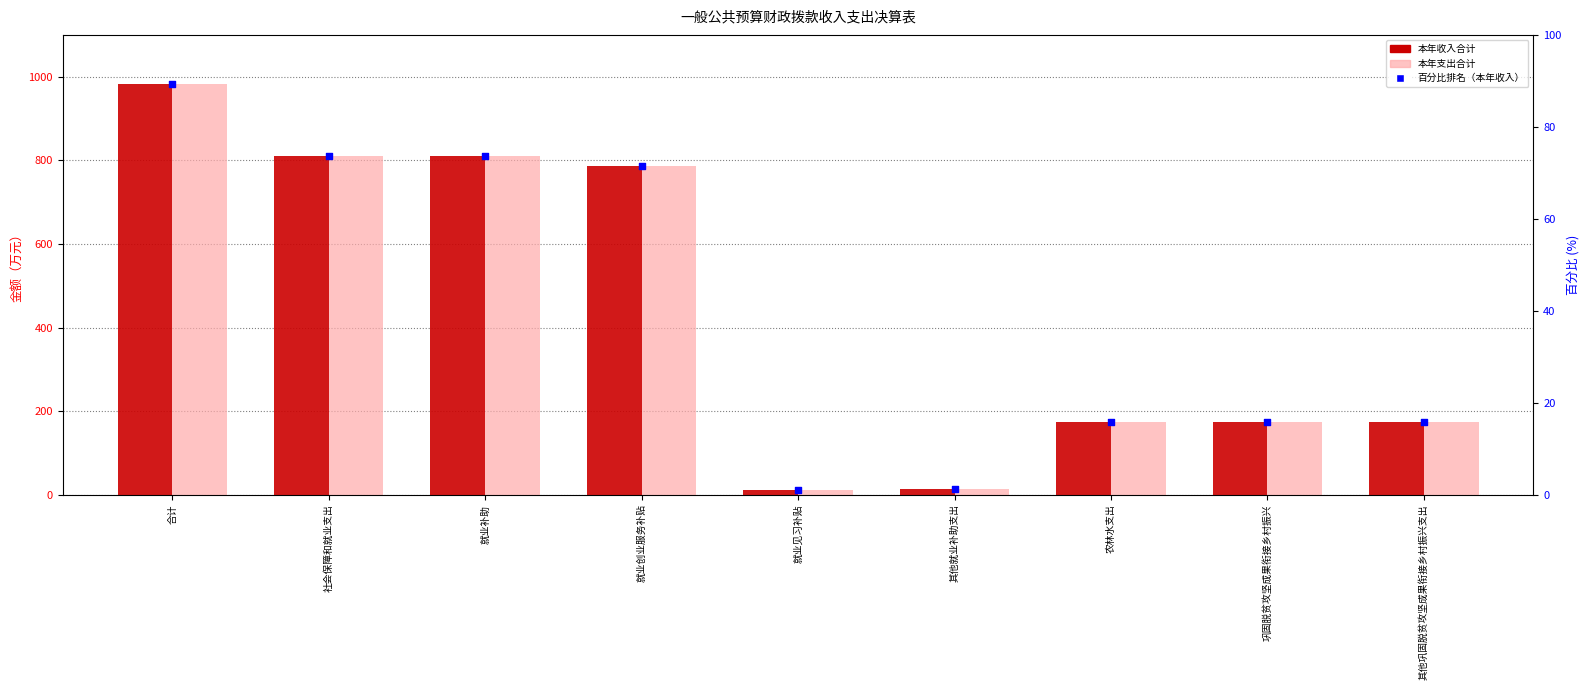

Which series contains the highest Y value?

本年收入合计